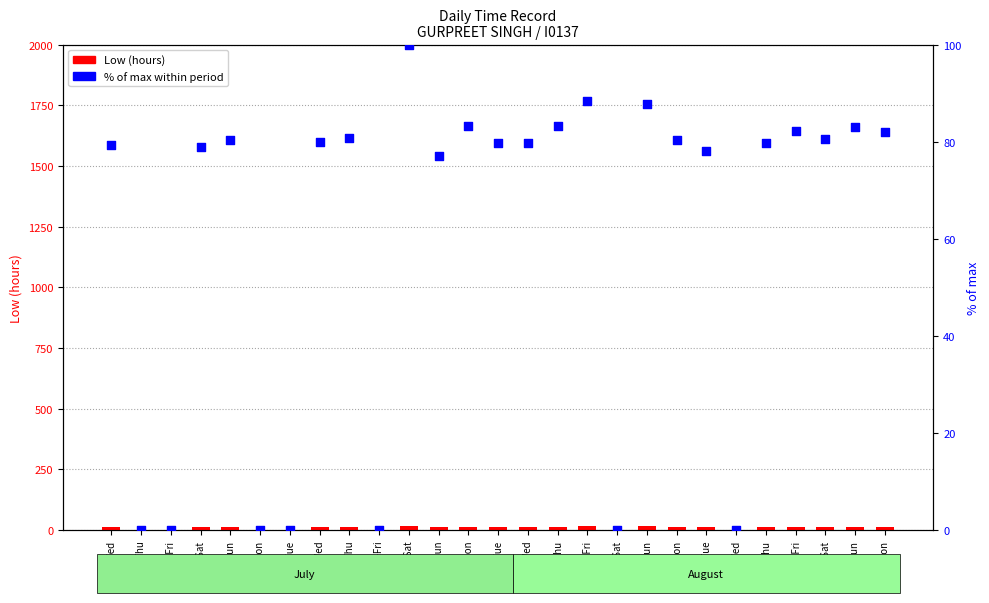

Which series reaches the minimum Y coordinate?

Low (hours)